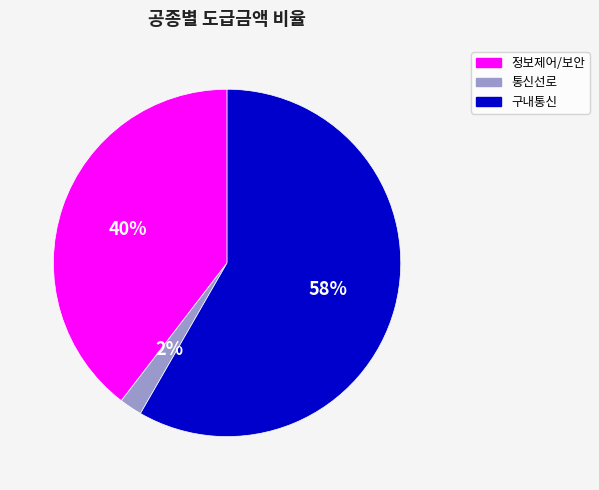

What percentage is the 정보제어/보안 slice, to the nearest percent?

40%